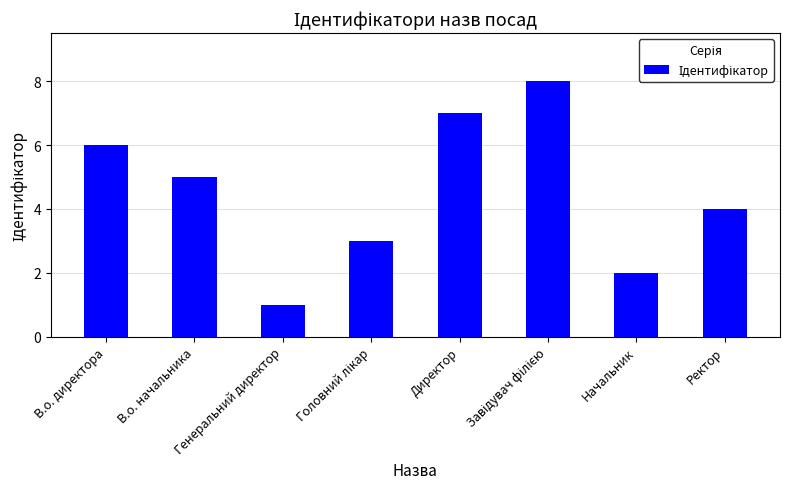

What value does the data have at В.о. начальника?

5